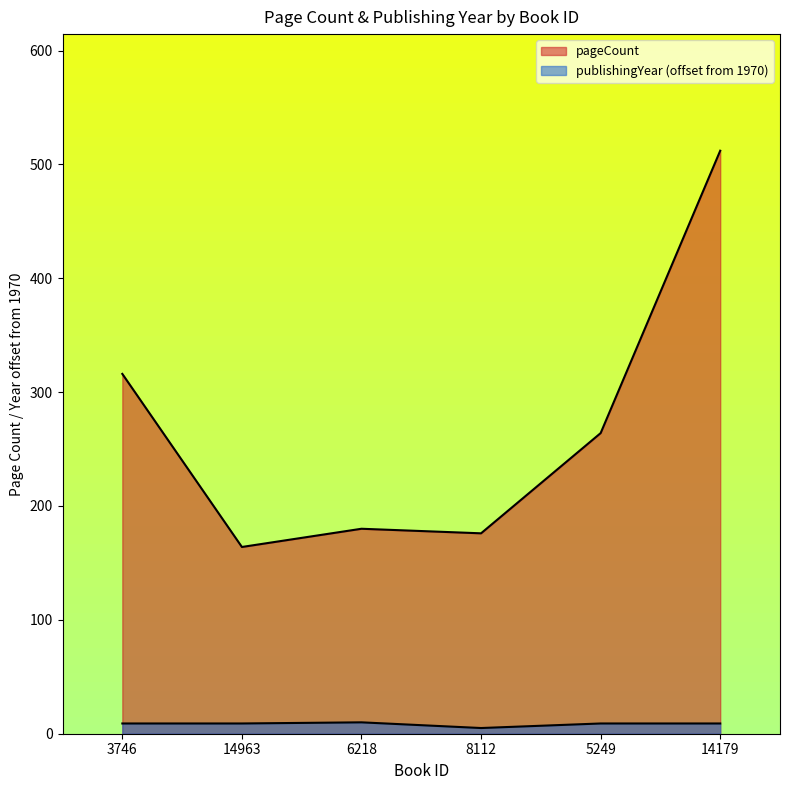

Where is pageCount nearest to the value 338?

3746